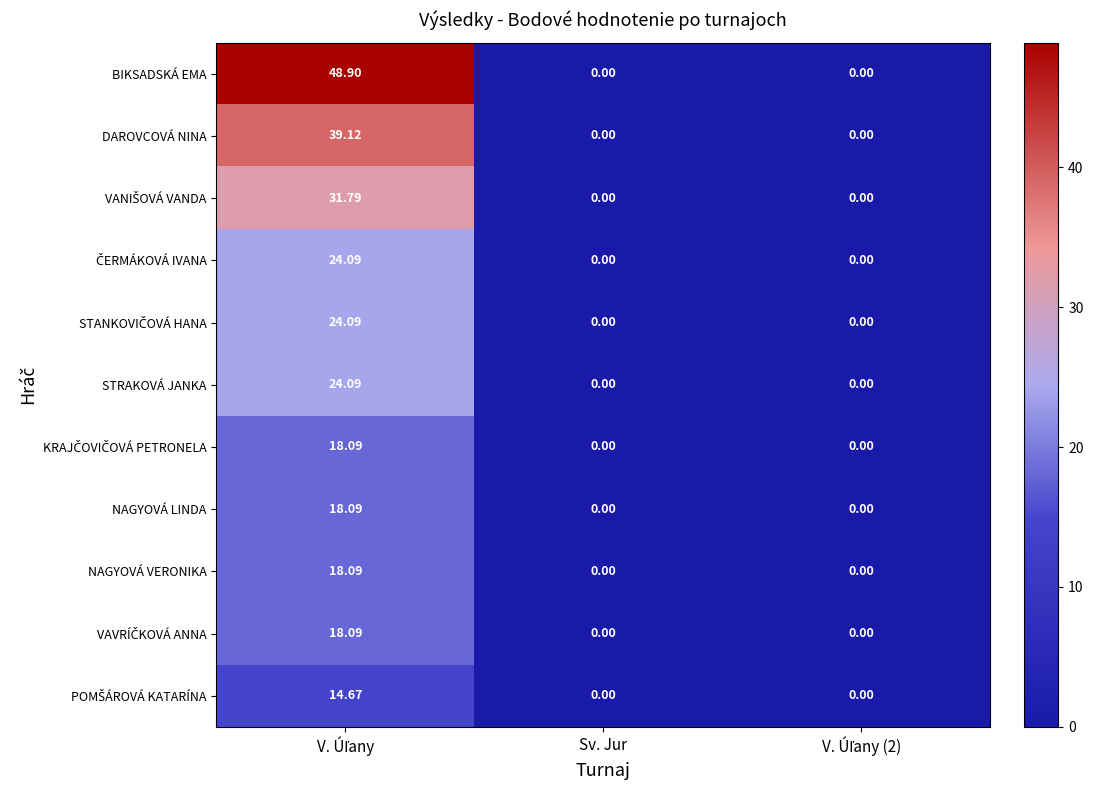

Which series has the largest total across all categories?

BIKSADSKÁ EMA